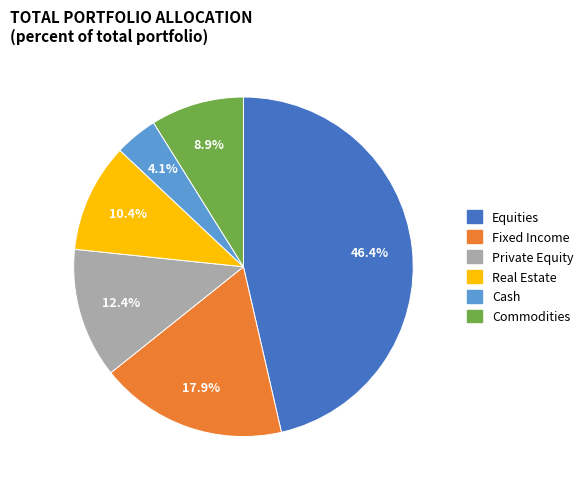

What percentage is the Equities slice, to the nearest percent?

46%